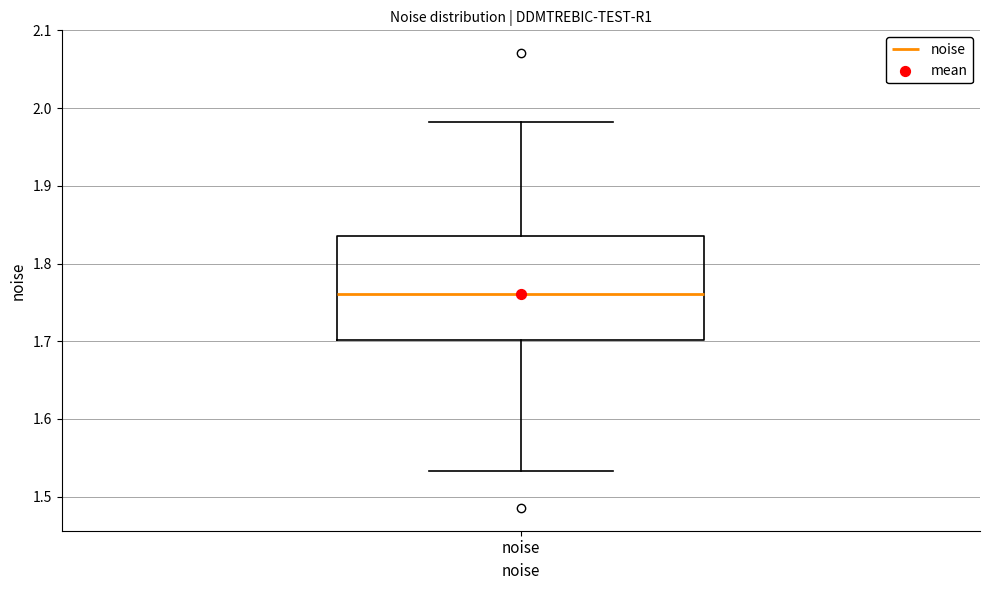

Transcribe this box plot: give where the median line is, the range the box spans, and where the two whiskers end, as read against the y-axis. The values are not printed on the chart, so give them approximately, as read against the axis.

median 1.76, box 1.70 to 1.83, whiskers 1.53 to 1.98